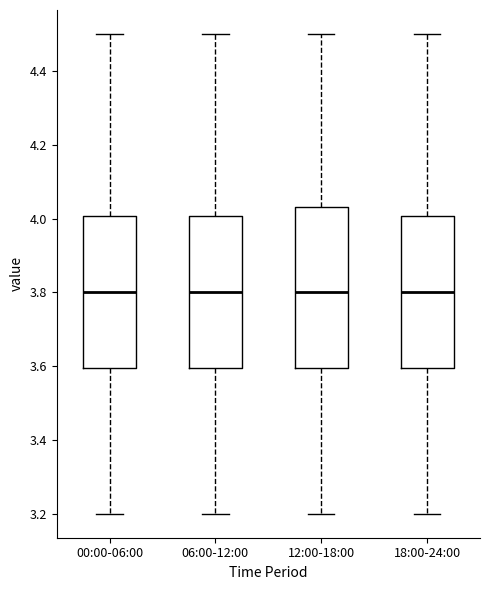

Which box is the tallest, from its lower edge to its upper edge?

12:00-18:00